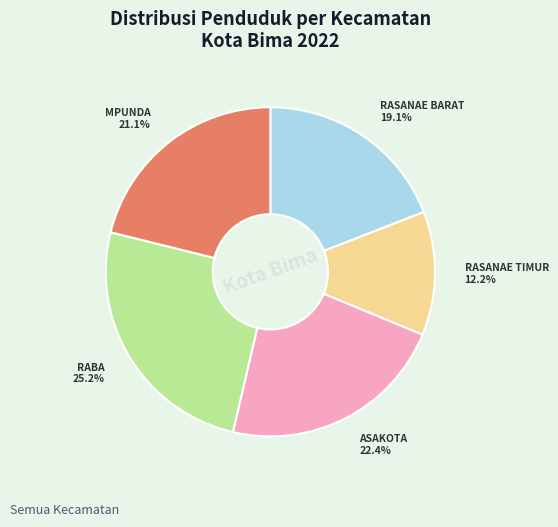

How many slices are in this pie chart?

5